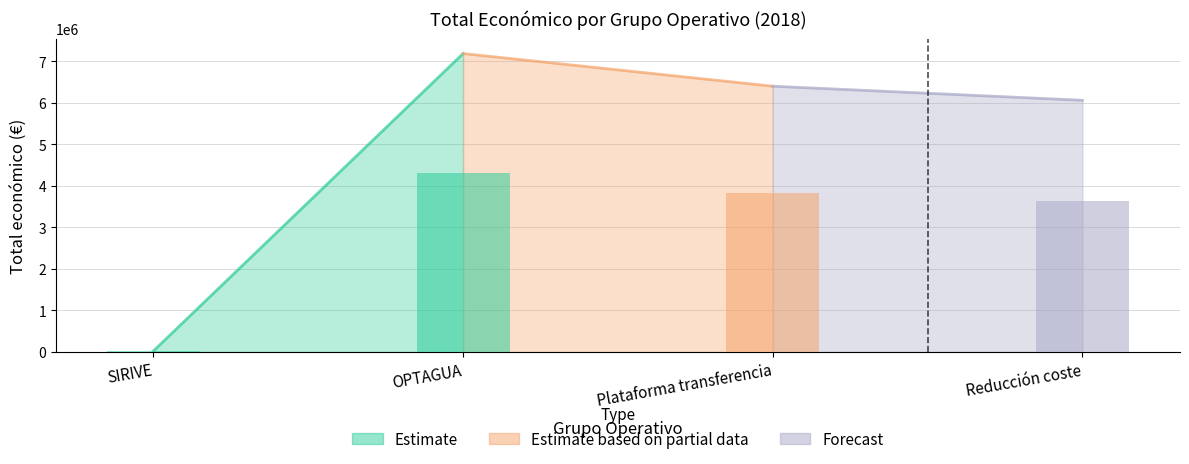

What position from the right is Plataforma transferencia?

2